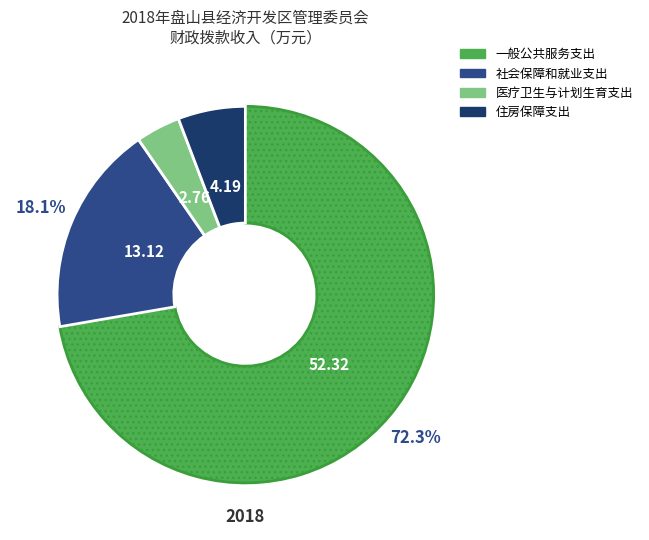

Which has a higher value, 社会保障和就业支出 or 住房保障支出?

社会保障和就业支出